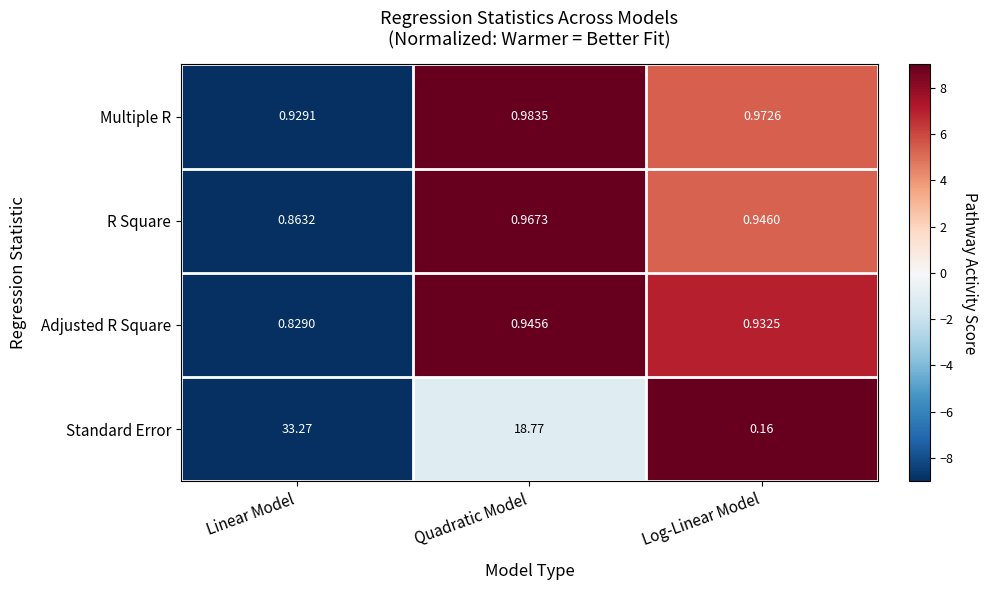

How many distinct data groups are displayed?

4